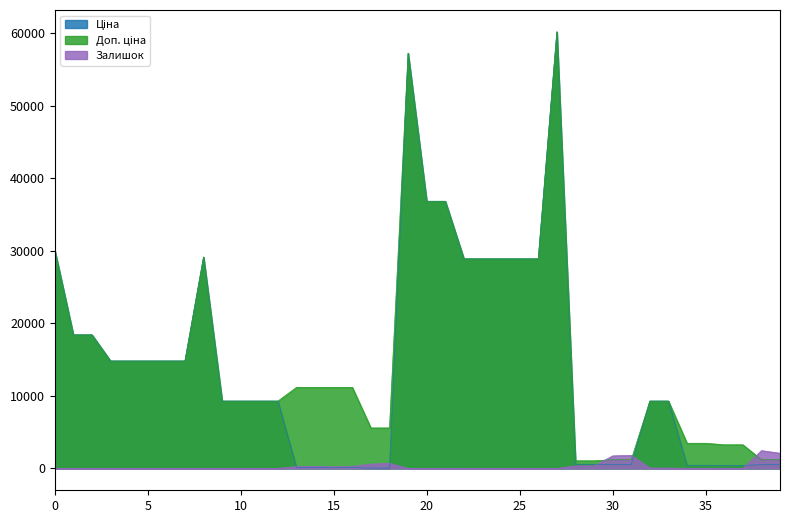

The Залишок series shows 813.2 at 284162248. True or false?

False